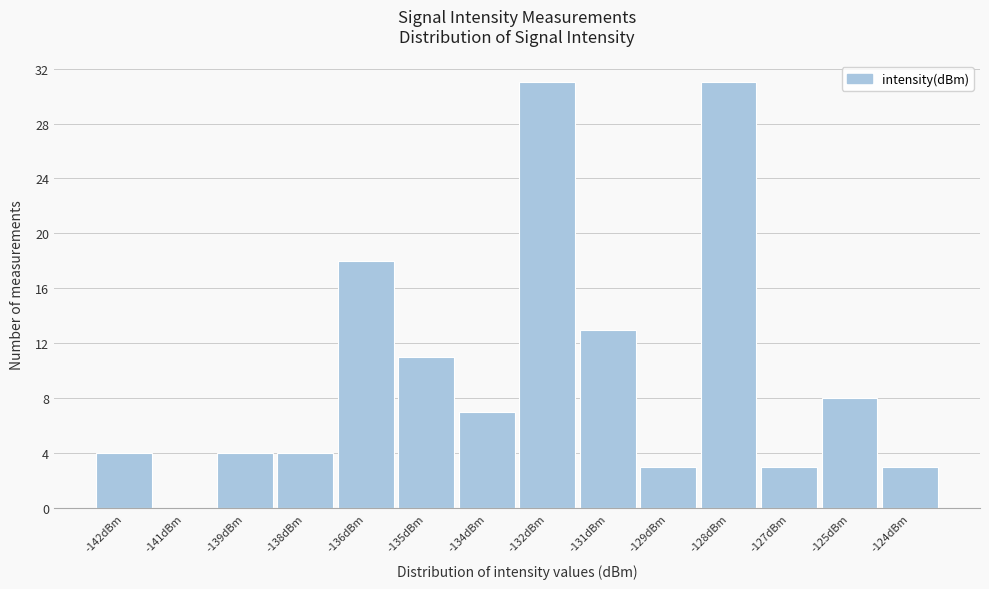

Reading right to left, extract all data points from this chart.

-124dBm=3	-125dBm=8	-127dBm=3	-128dBm=31	-129dBm=3	-131dBm=13	-132dBm=31	-134dBm=7	-135dBm=11	-136dBm=18	-138dBm=4	-139dBm=4	-141dBm=0	-142dBm=4